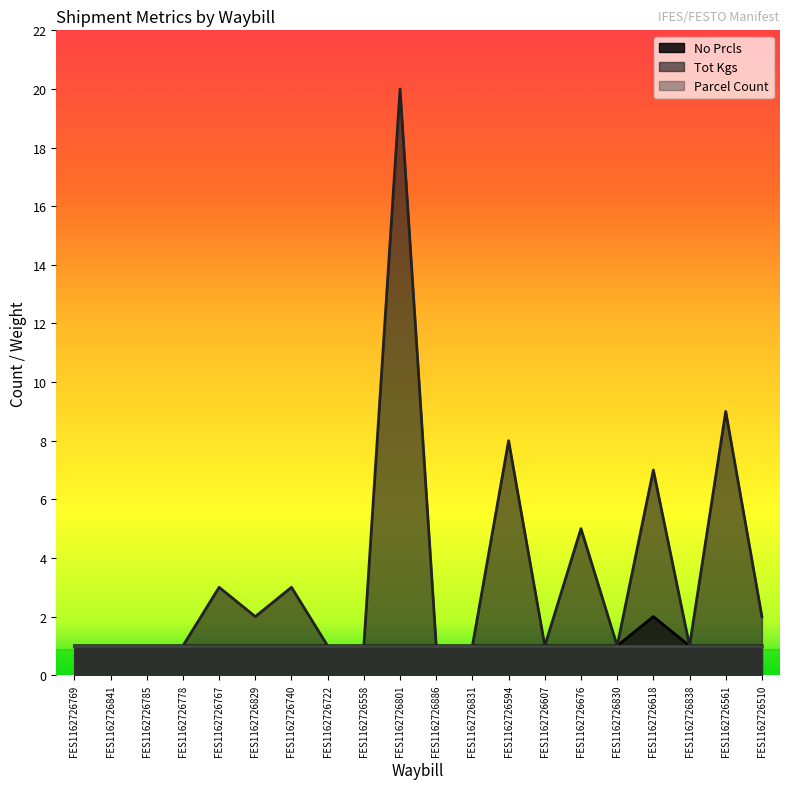

Reading right to left, transcribe all the data shown in this chart.

No Prcls: 1	1	1	2	1	1	1	1	1	1	1	1	1	1	1	1	1	1	1	1
Tot Kgs: 2	9	1	7	1	5	1	8	1	1	20	1	1	3	2	3	1	1	1	1